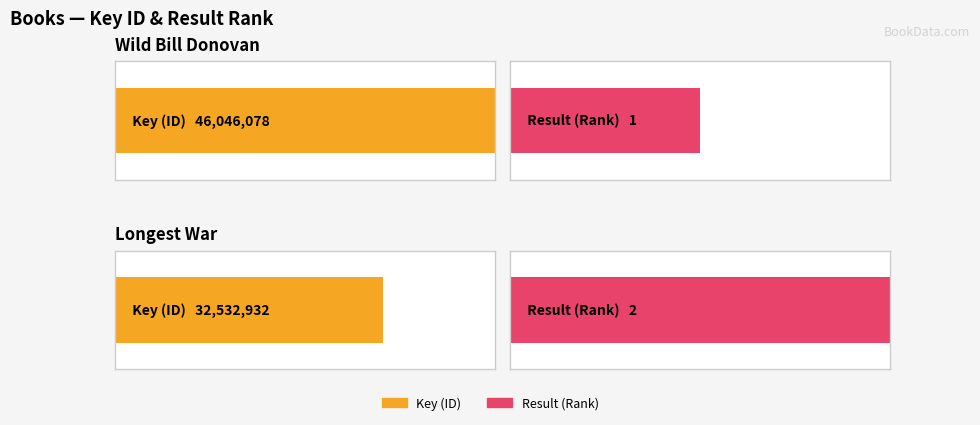

How many bars are there in total?

4